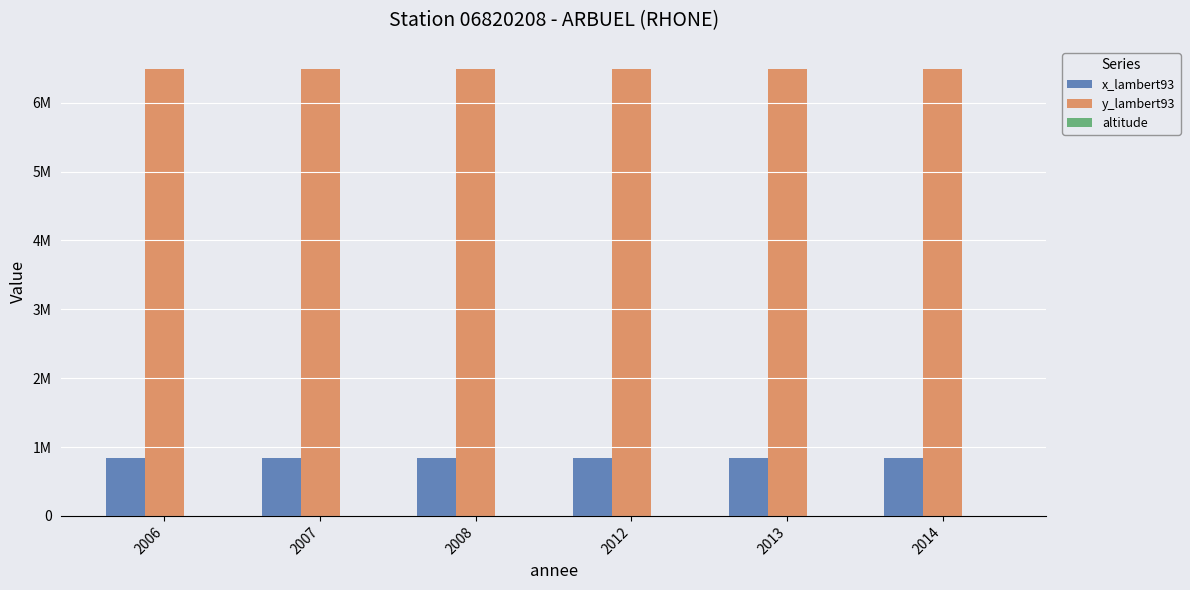

Are the bars horizontal?

No